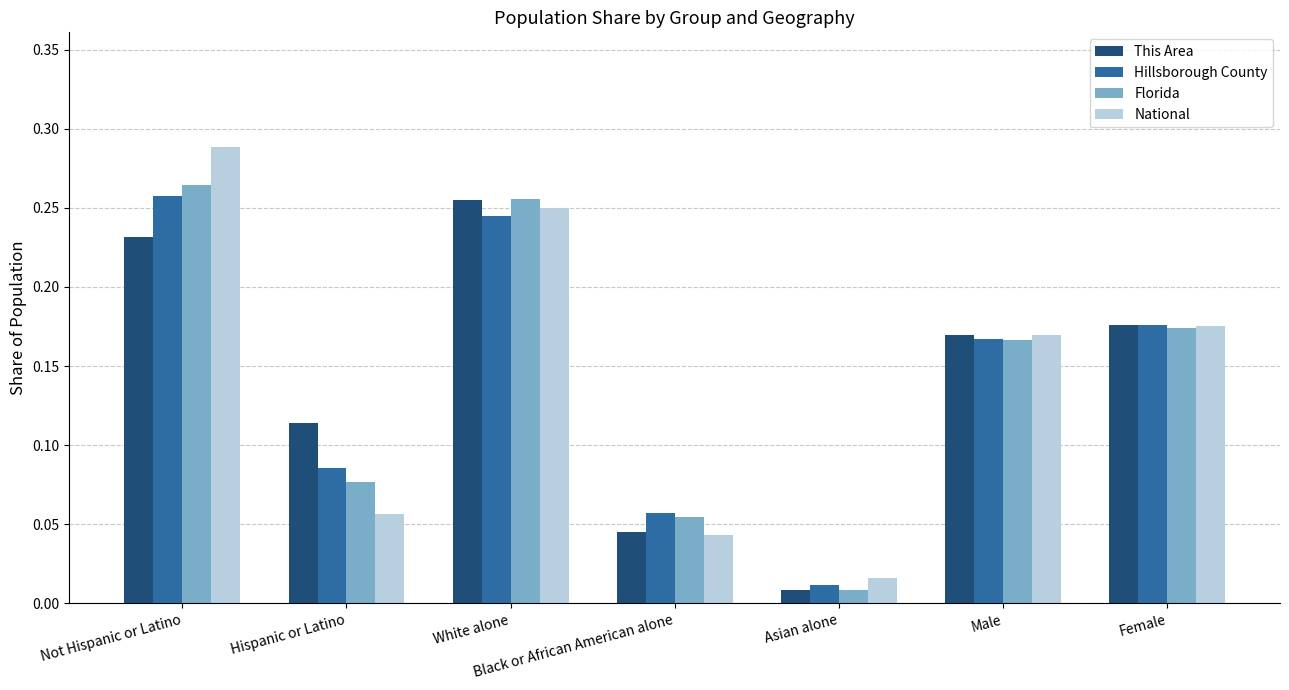

The Florida series shows 0.0 at Black or African American alone. True or false?

False